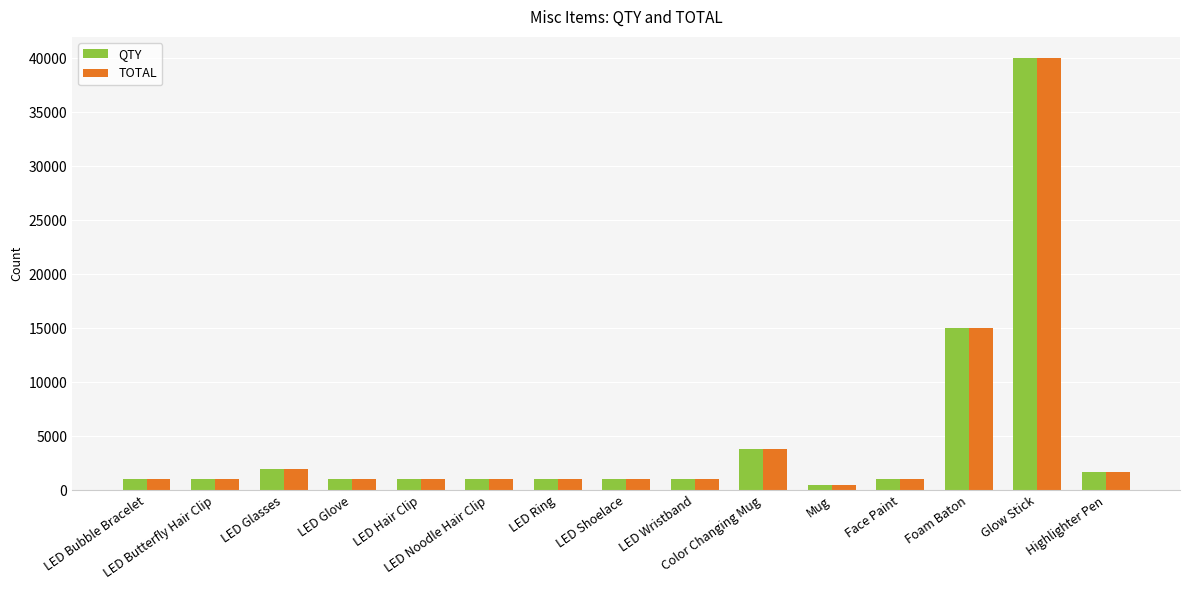

At which category is the sum across all series the highest?

Glow Stick